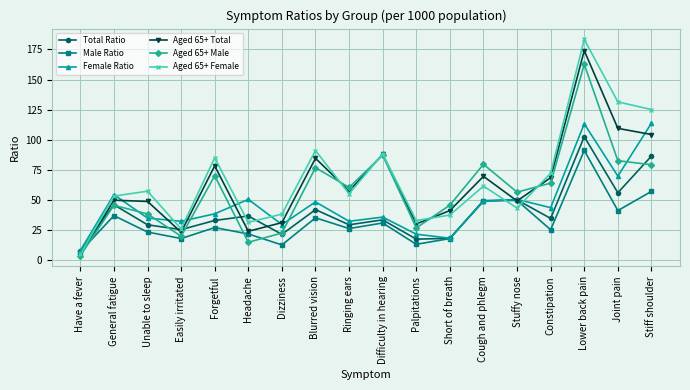

Which series changed the most between Easily irritated and Ringing ears?

Aged 65+ Male